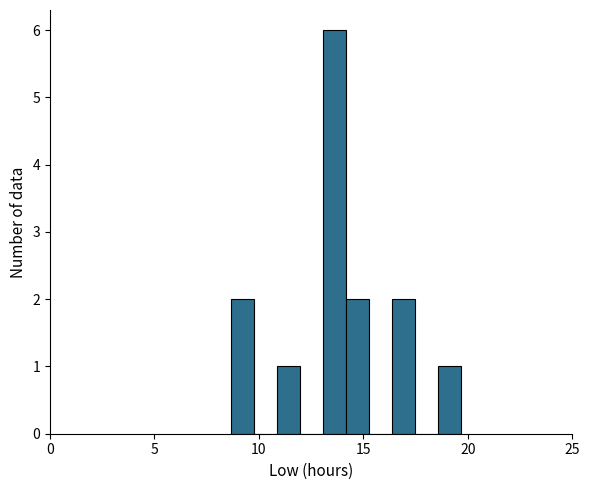

Read against the x-axis, roughly where is the centre of the tallest bar?

13.5